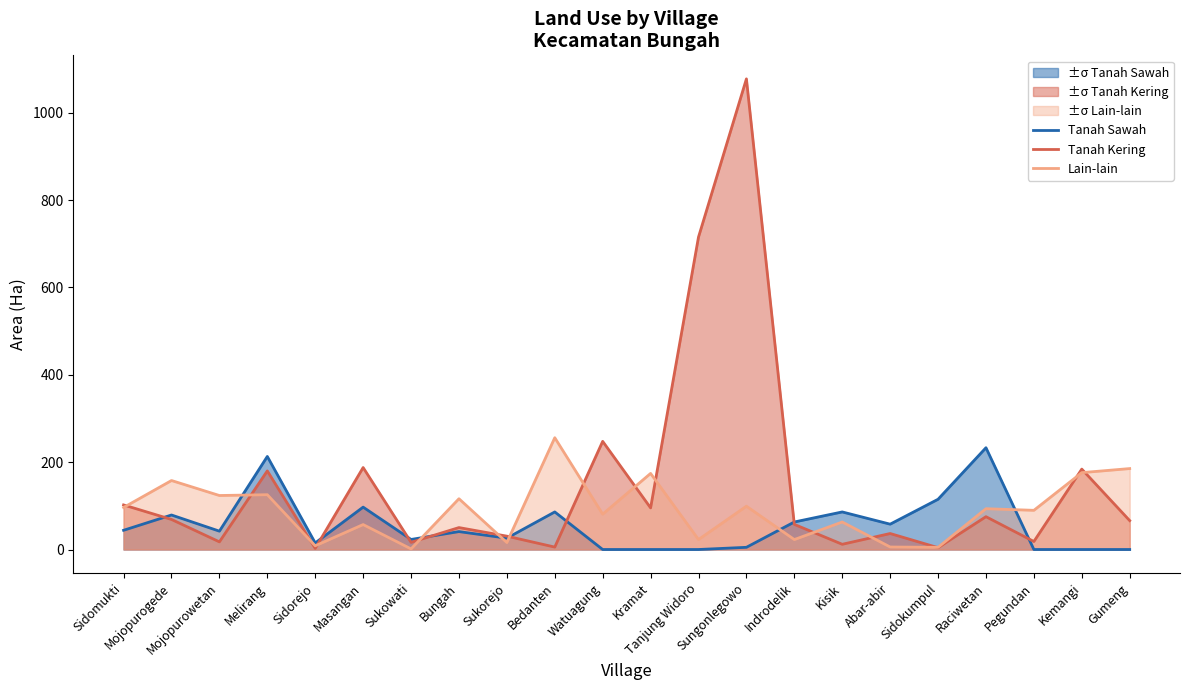

What is the maximum value for Lain-lain?

255.9